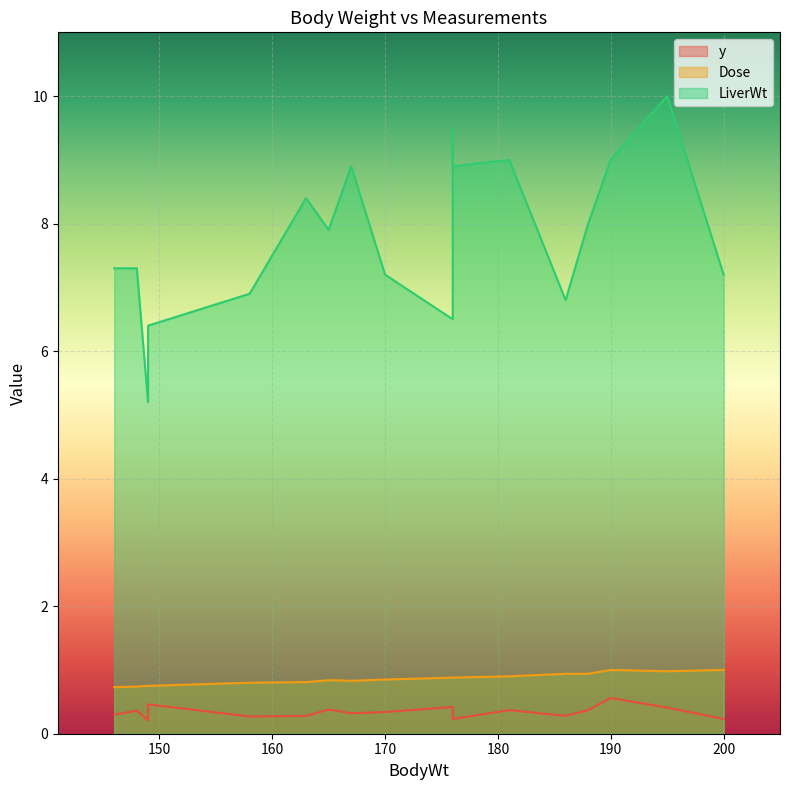

Which series has the largest total across all categories?

LiverWt